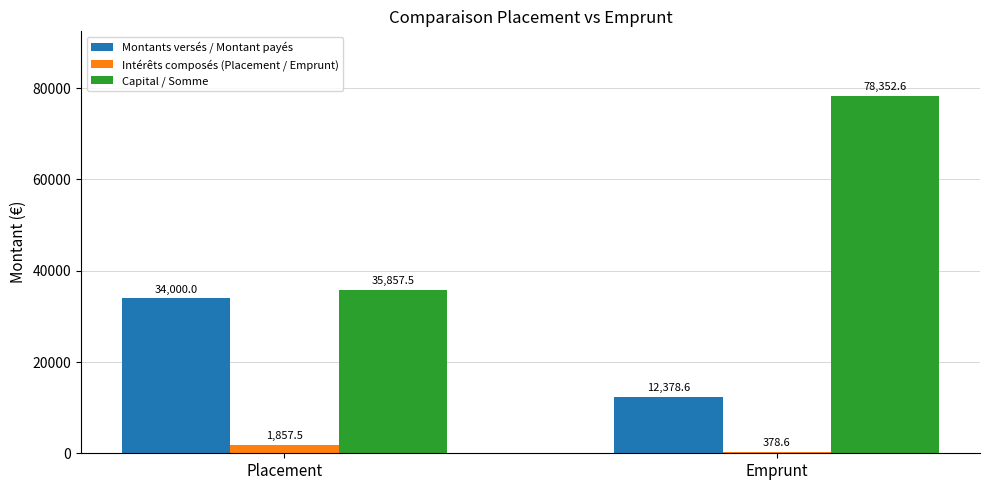

How many data points in Capital / Somme are less than 78352?

1